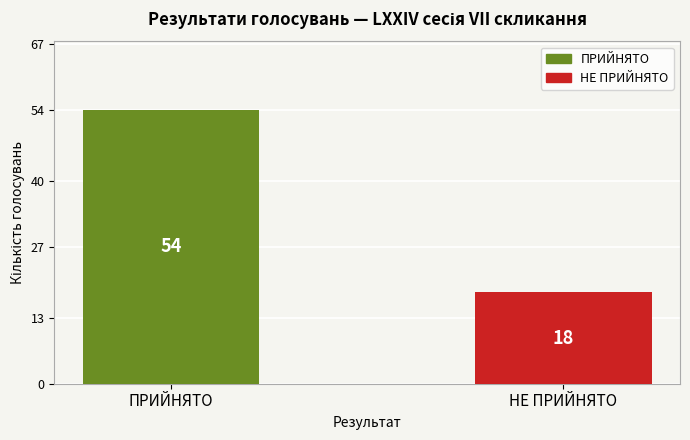

Which label corresponds to the largest value in the chart?

ПРИЙНЯТО